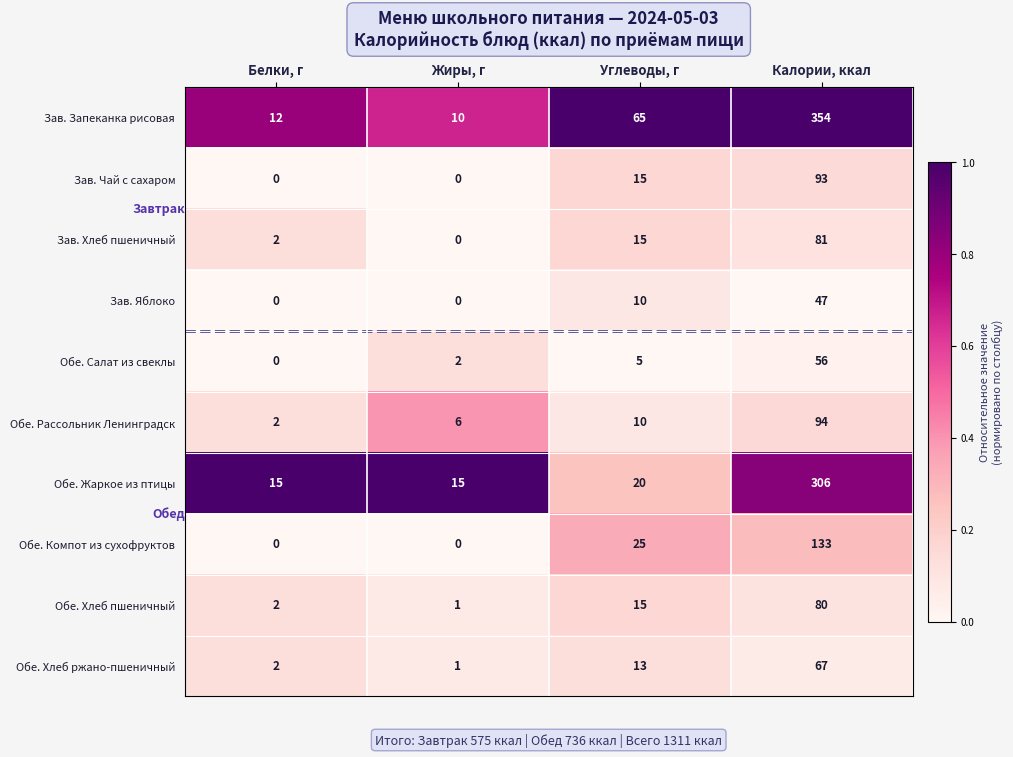

Is it true that Обе. Рассольник Ленинградск equals 6 at Жиры, г?

True